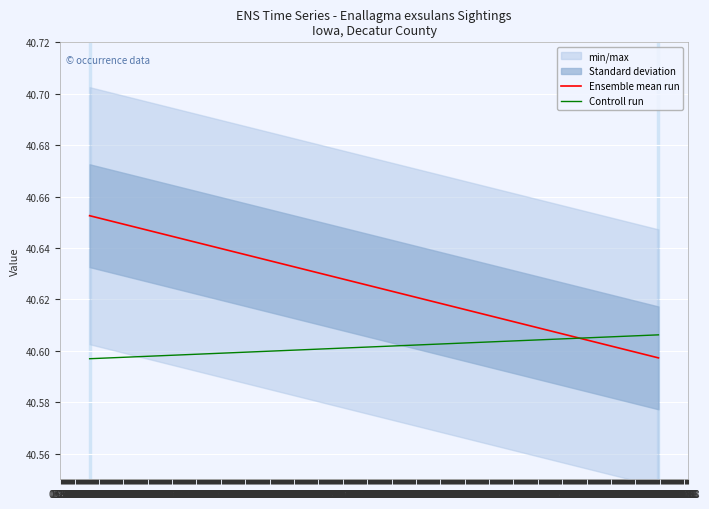

What is the sum of the Controll run values at 05.05 and 03.05?

81.2